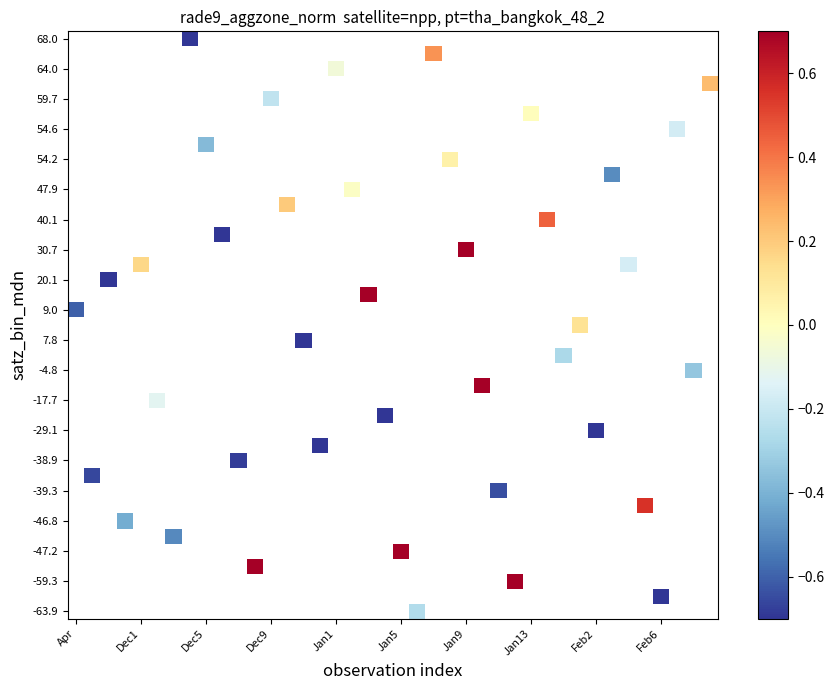

Which has a higher value, 11 or 33?

33